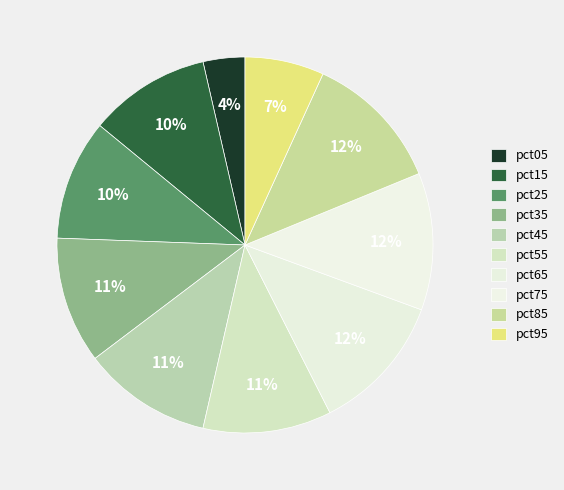

Which has a higher value, pct75 or pct35?

pct75